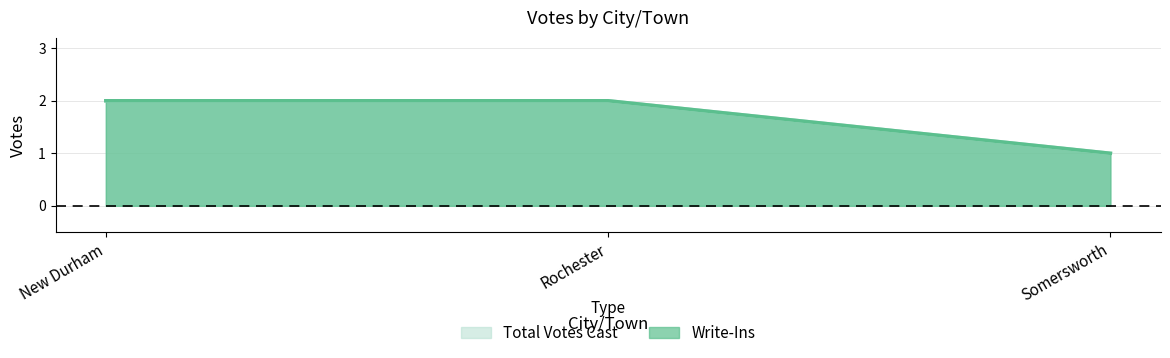

Which series changed the most between Rochester and Somersworth?

Write-Ins